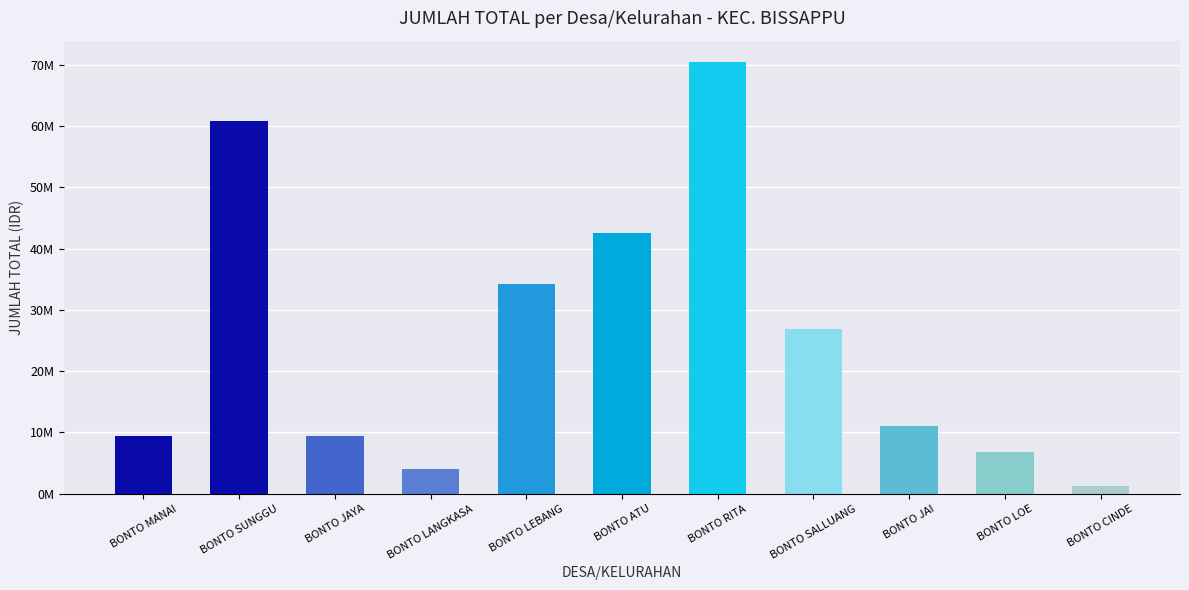

What is the label of the 8th bar from the right?

BONTO LANGKASA